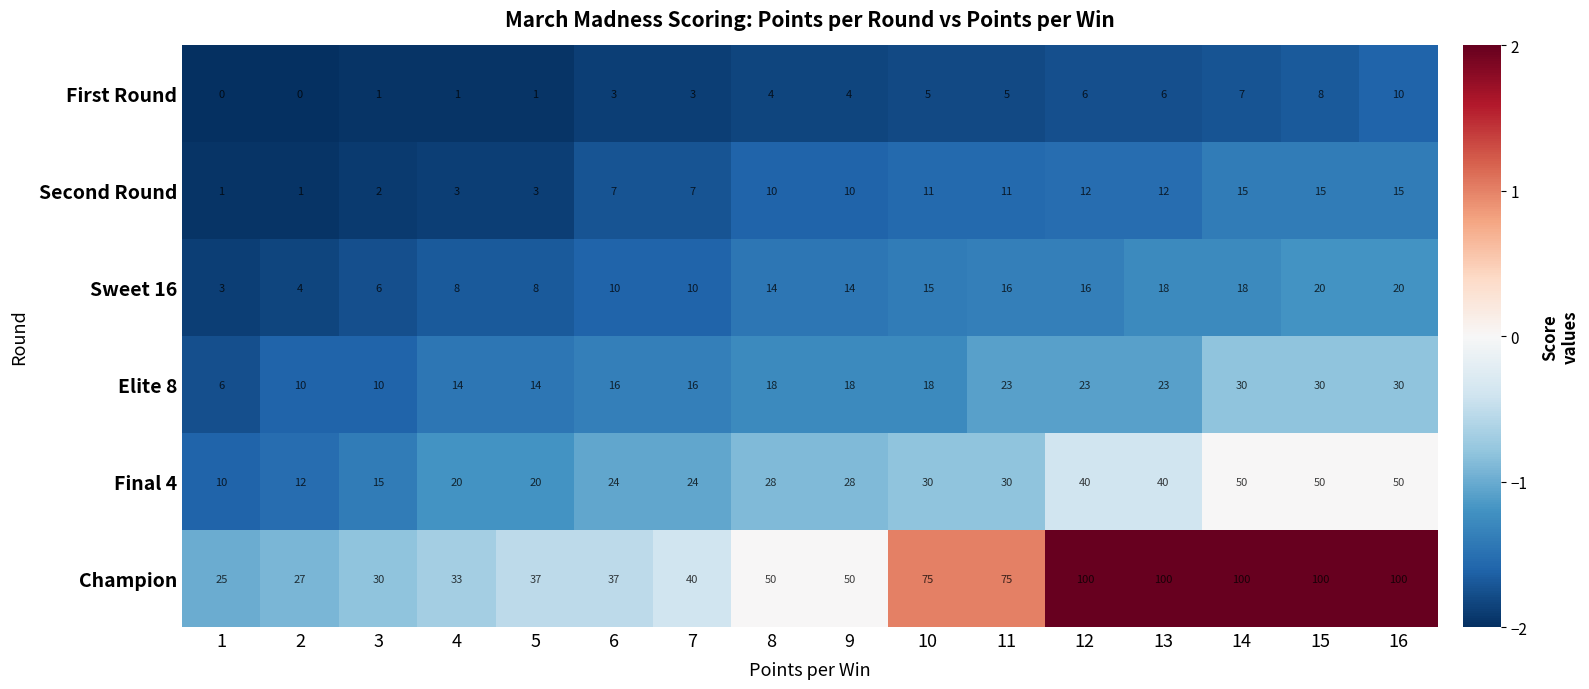

At how many categories does at least one series exceed 35?

12